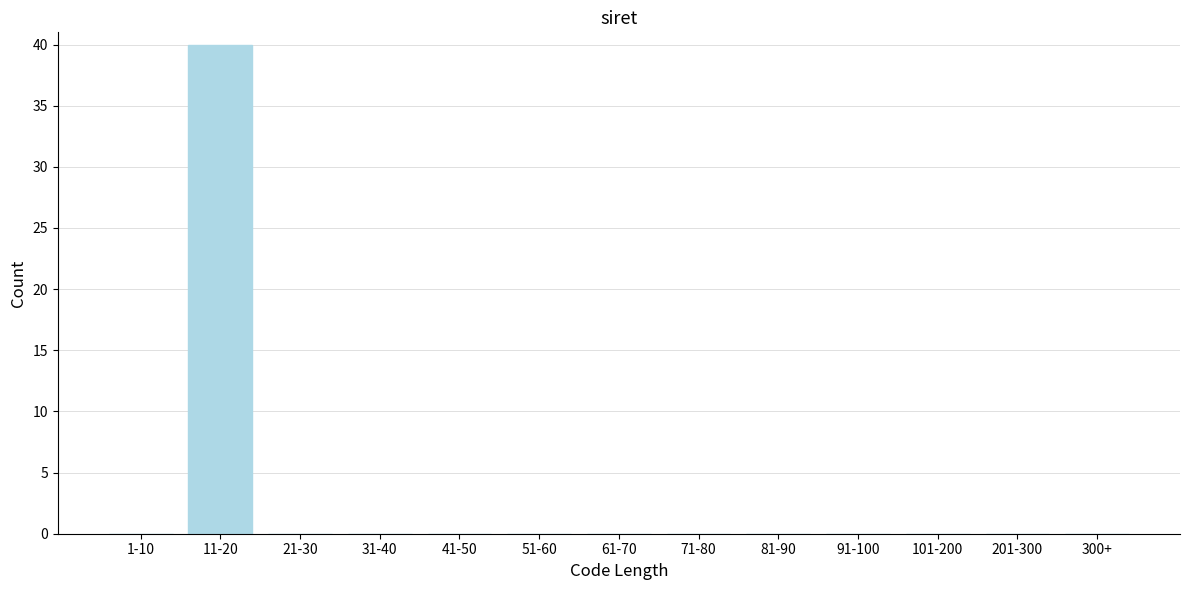

Reading right to left, list all the values displayed in this chart.

300+=0	201-300=0	101-200=0	91-100=0	81-90=0	71-80=0	61-70=0	51-60=0	41-50=0	31-40=0	21-30=0	11-20=40	1-10=0